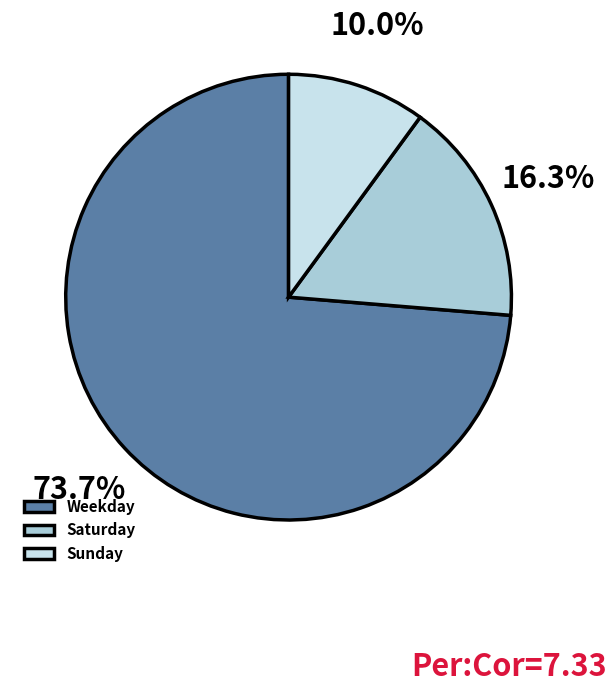

What is the smallest slice in the pie chart?

Sunday